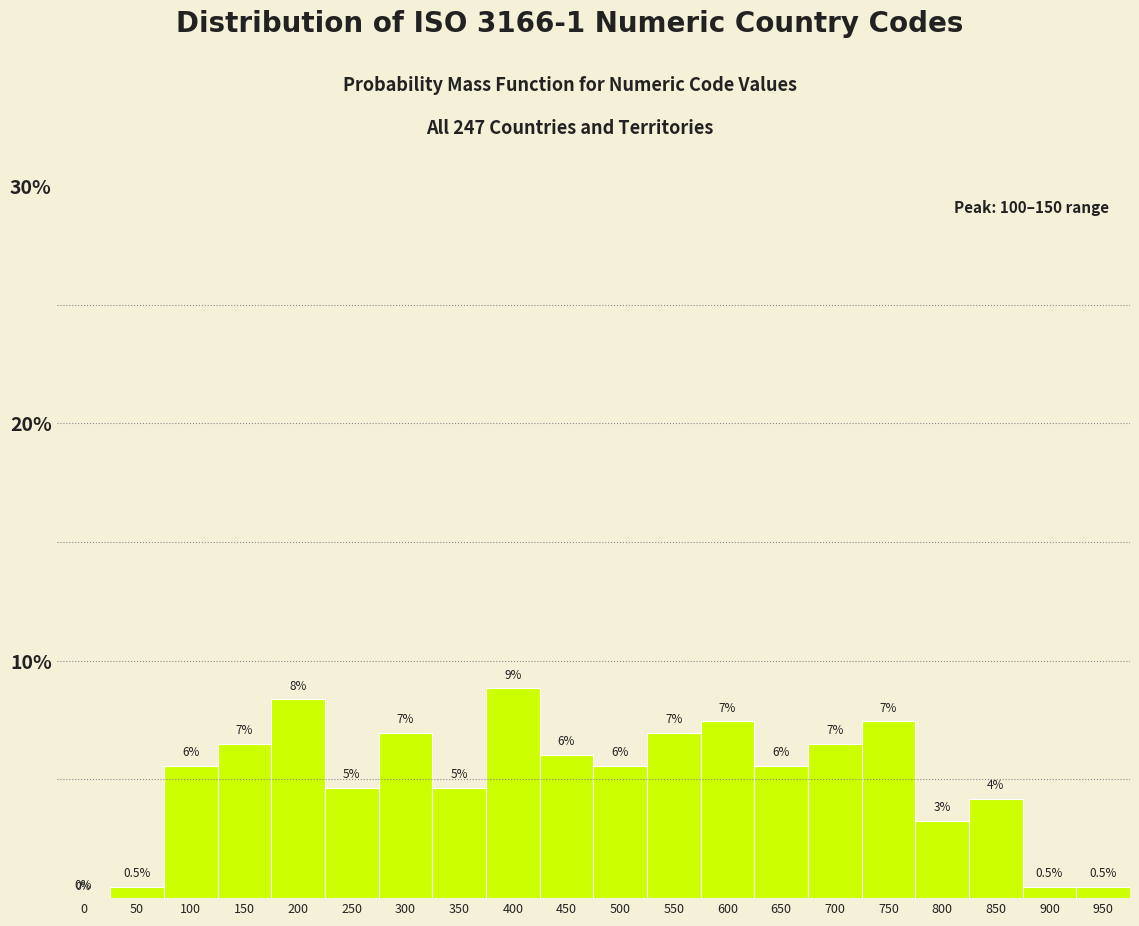

Where is the data nearest to the value 4?

850